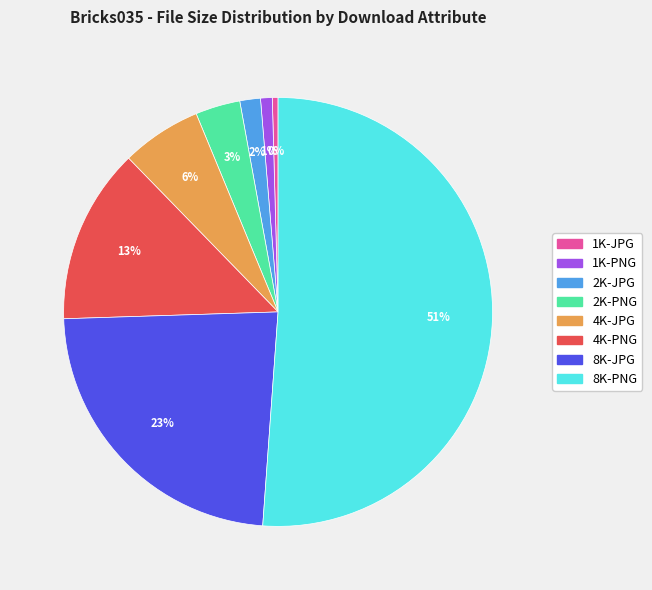

To the nearest percent, what is the average slice percentage?

12%